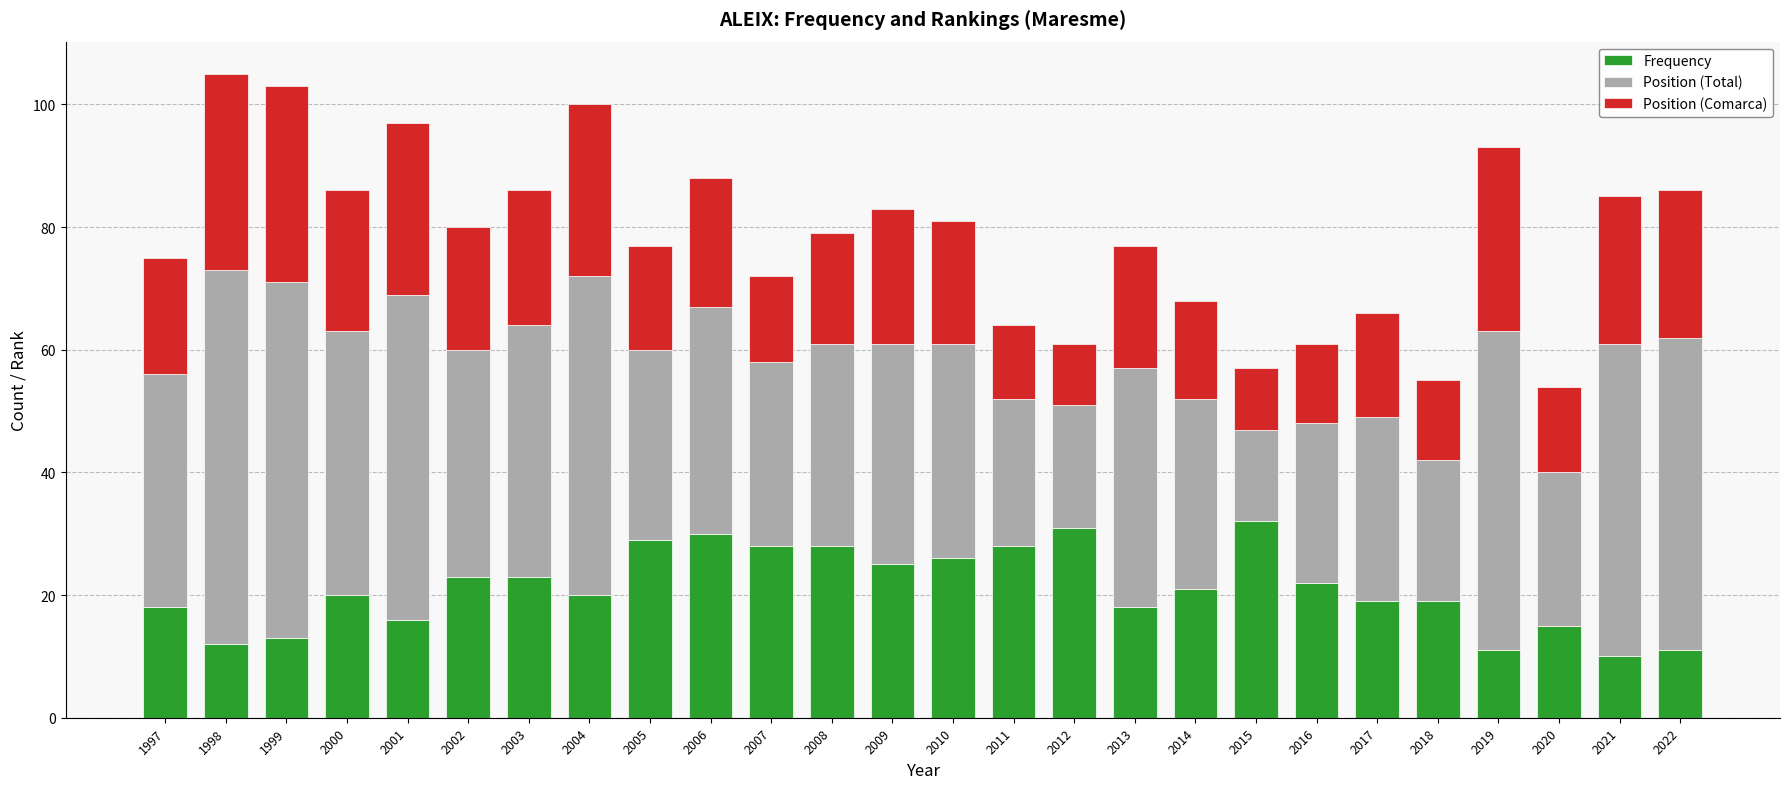

True or false: Frequency has a value of 12 at 1997.

False